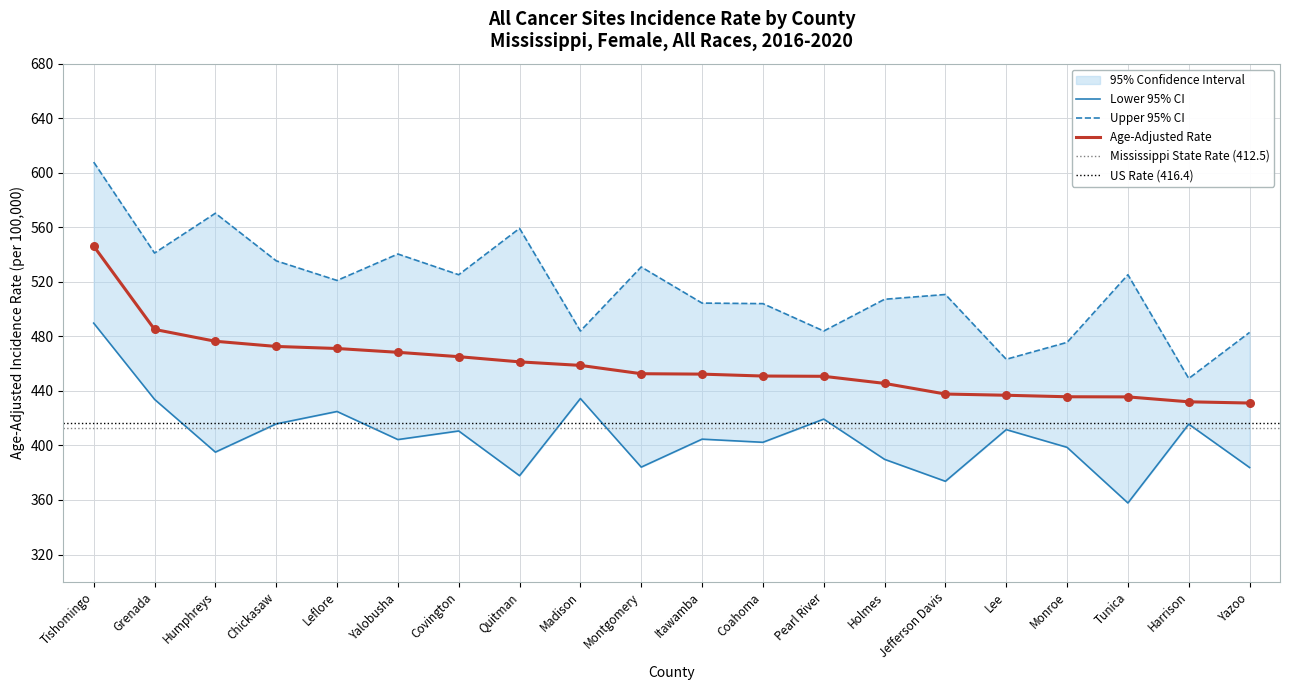

Which series has the widest spread of Y values?

Upper 95% CI